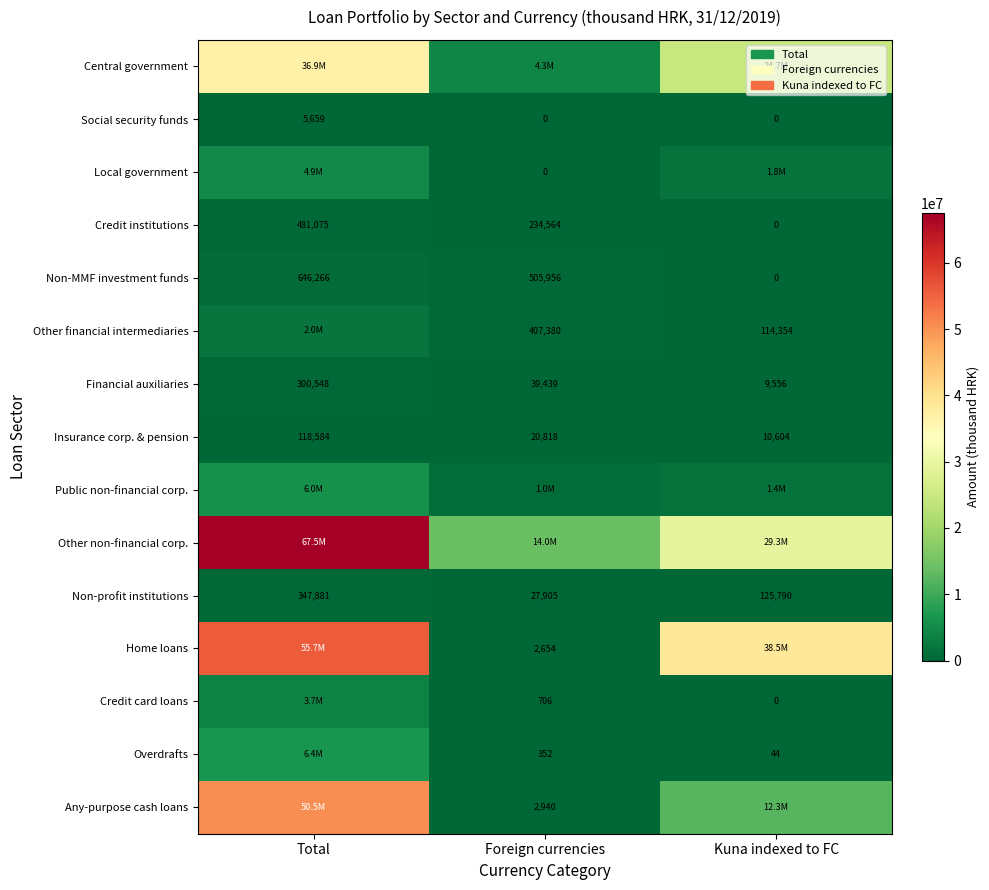

How many series are shown in this chart?

15